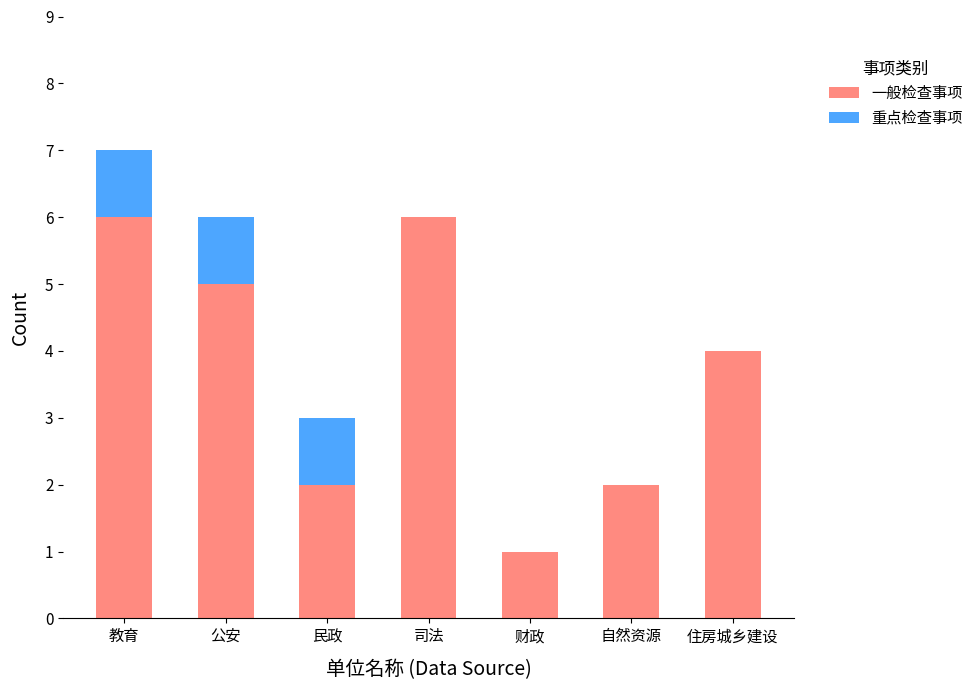

What is the highest value of the 一般检查事项 series?

6